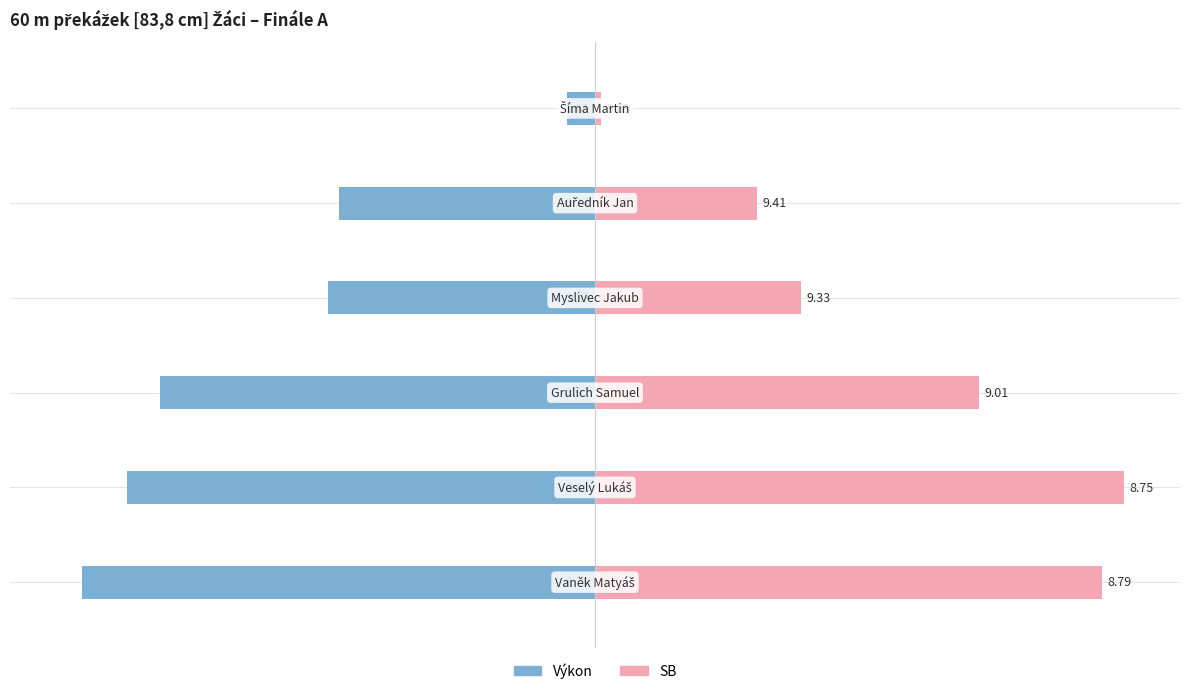

Reading left to right, transcribe all the data shown in this chart.

Výkon: -0.9	-0.8	-0.8	-0.5	-0.5	-0.0
SB: 0.9	0.9	0.7	0.4	0.3	0.0